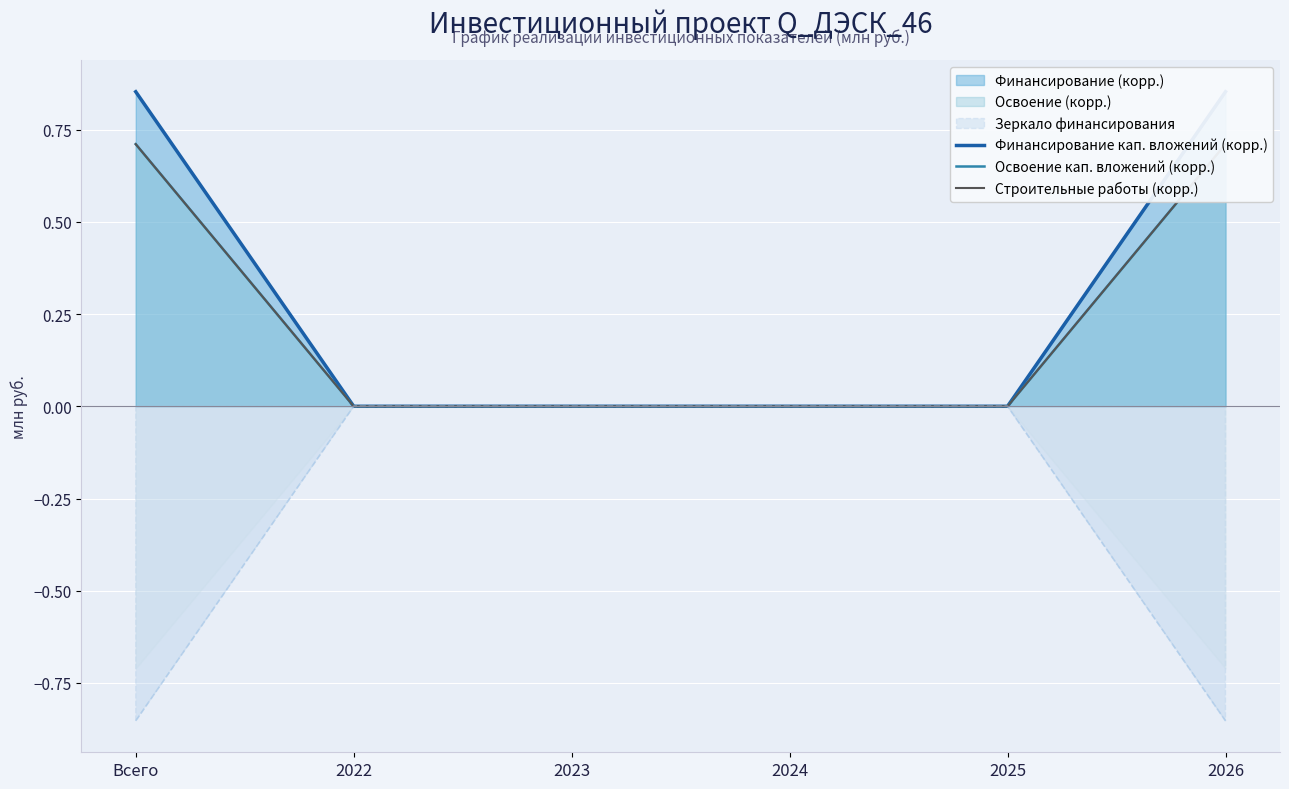

At which label is Освоение кап. вложений (корр.) closest to 0?

2022